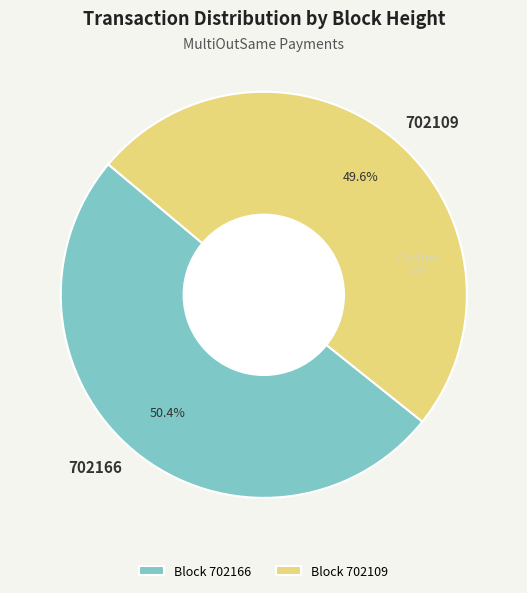

Which slice is the largest?

702166